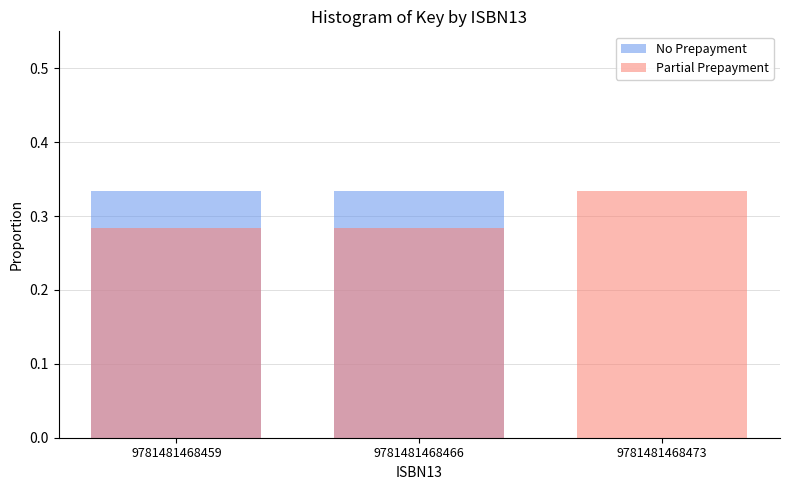

Which series has the largest range (max minus min)?

No Prepayment